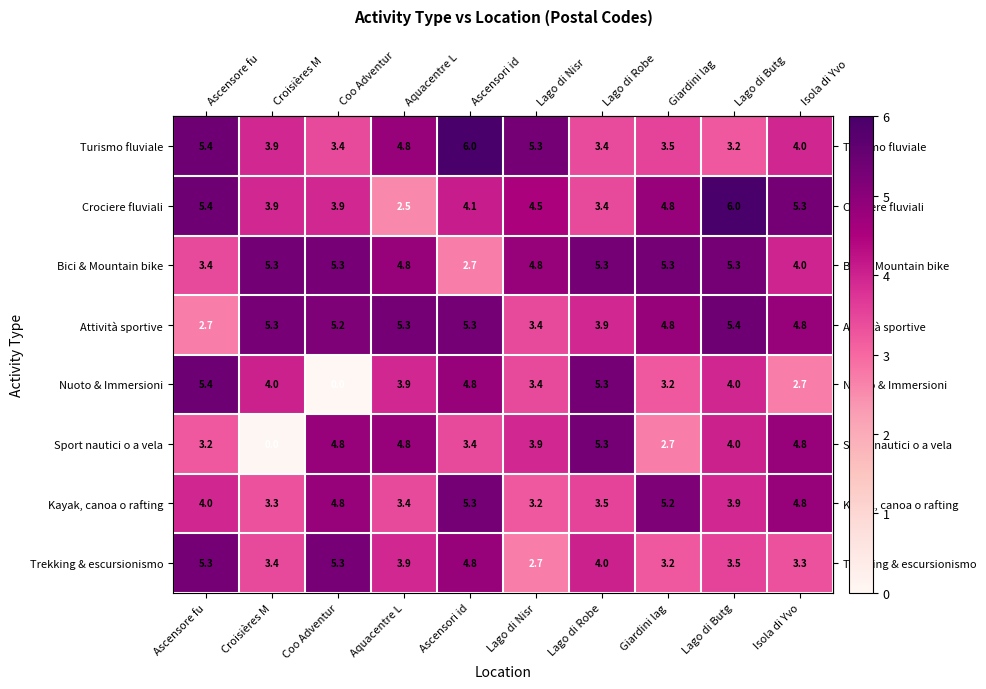

The Kayak, canoa o rafting series shows 2.3 at Ascensori id. True or false?

False